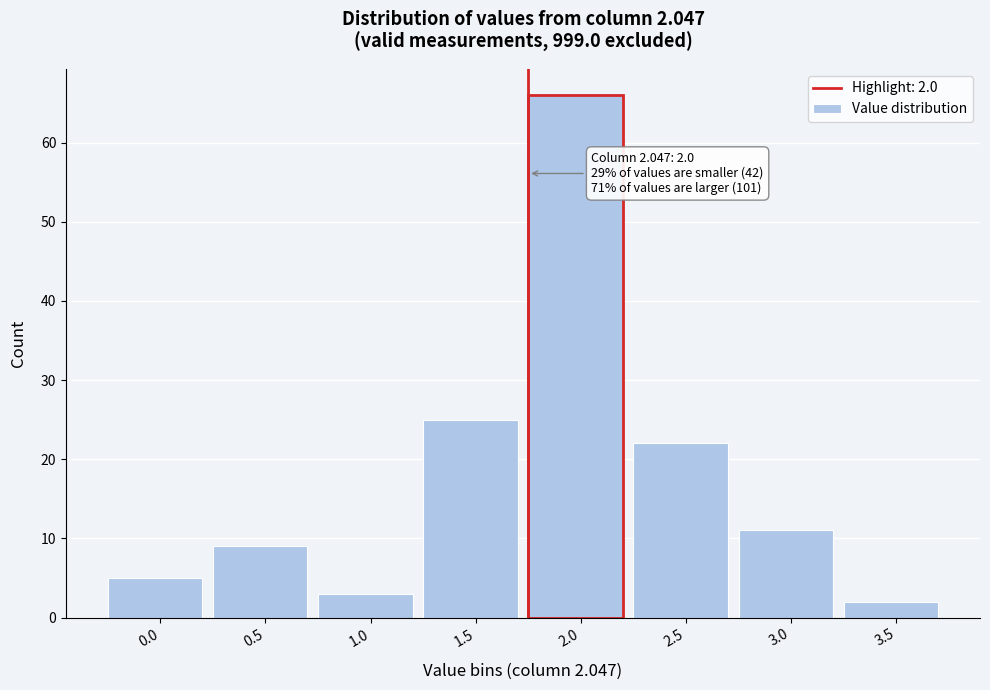

Reading left to right, extract all data points from this chart.

5	9	3	25	66	22	11	2